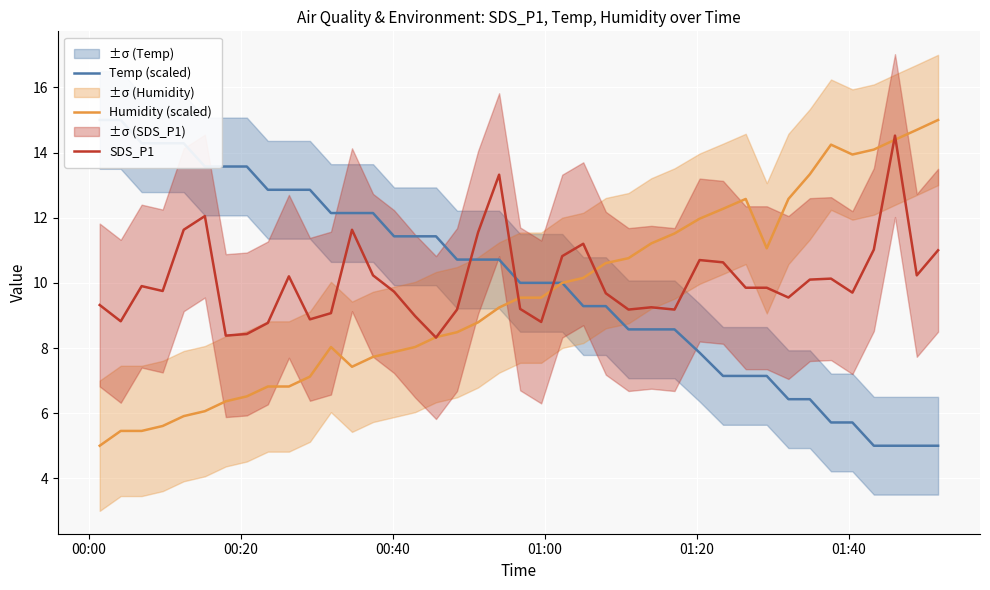

After their last crossing, which series has the higher values: Temp (scaled) or Humidity (scaled)?

Humidity (scaled)